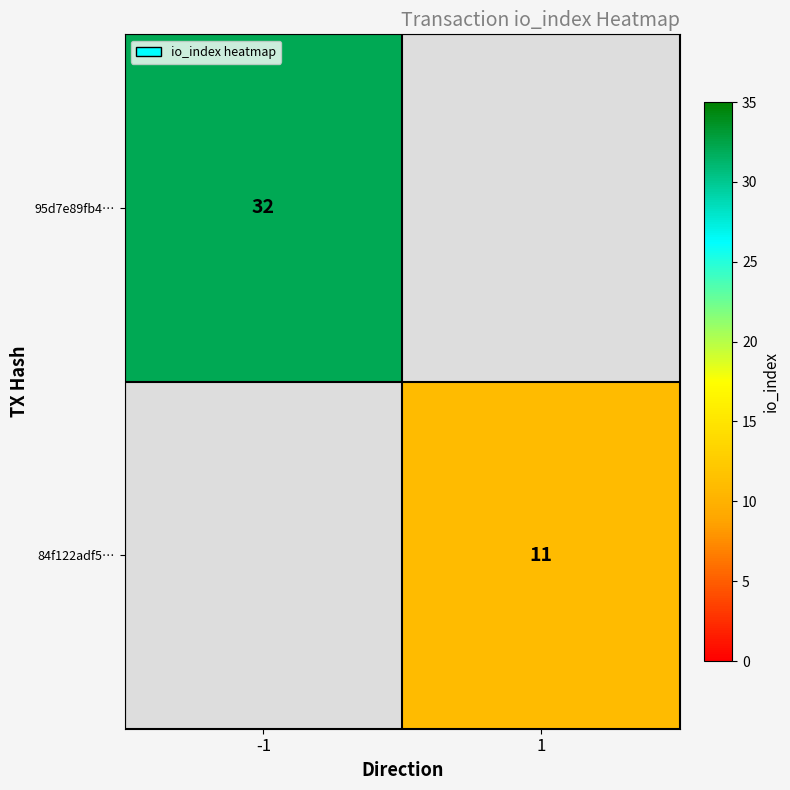

At which category does the chart reach its minimum across all series?

1